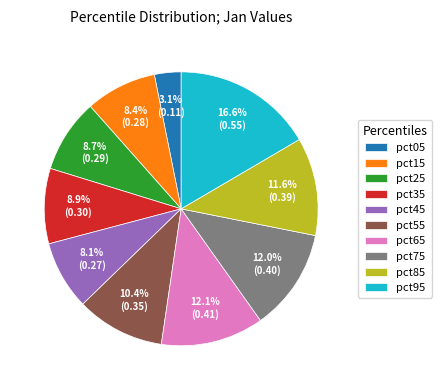

What is the largest slice in the pie chart?

pct95